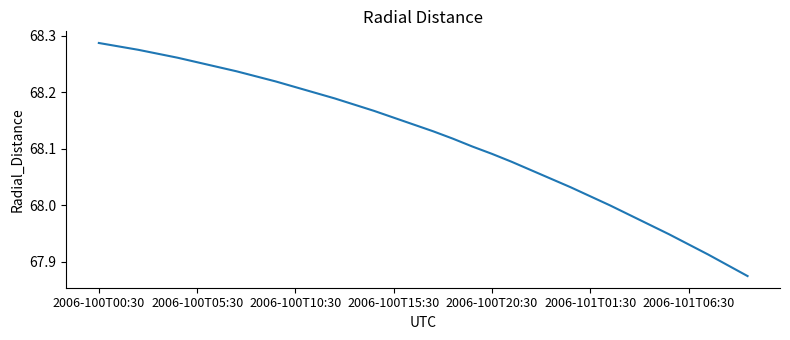

True or false: the data shows 39.8 at 2006-100T05:30.

False